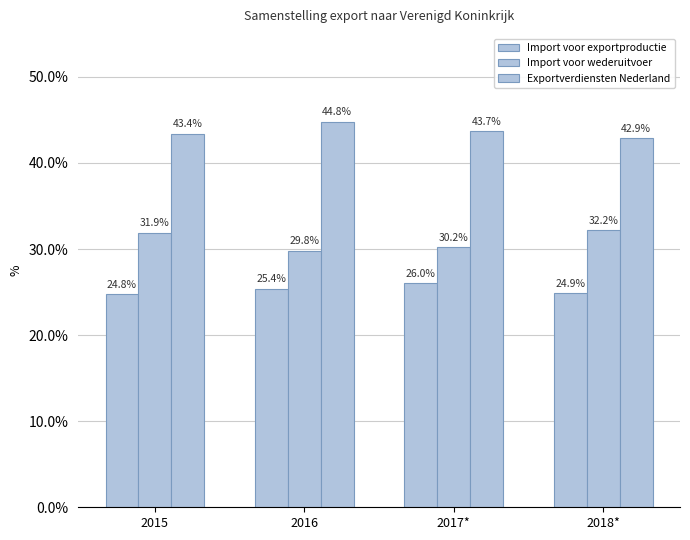

Where is Import voor wederuitvoer nearest to the value 31?

2017*